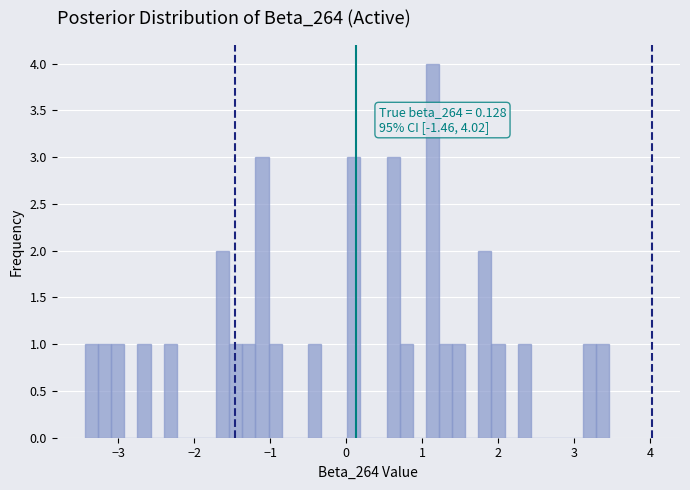

Around what value on the x-axis is the tallest bar? Give the approximate position of its centre, as read against the axis.

1.1